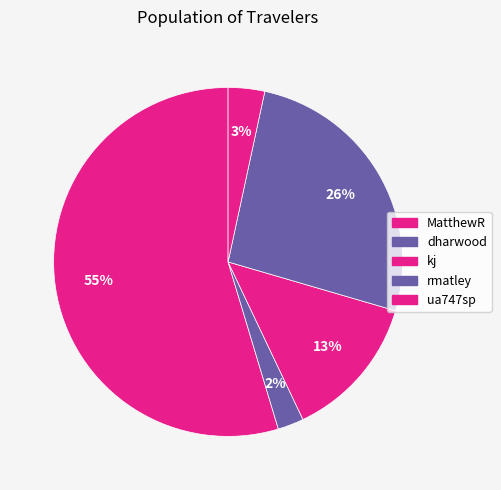

What percentage do kj and MatthewR together represent?

68.1%